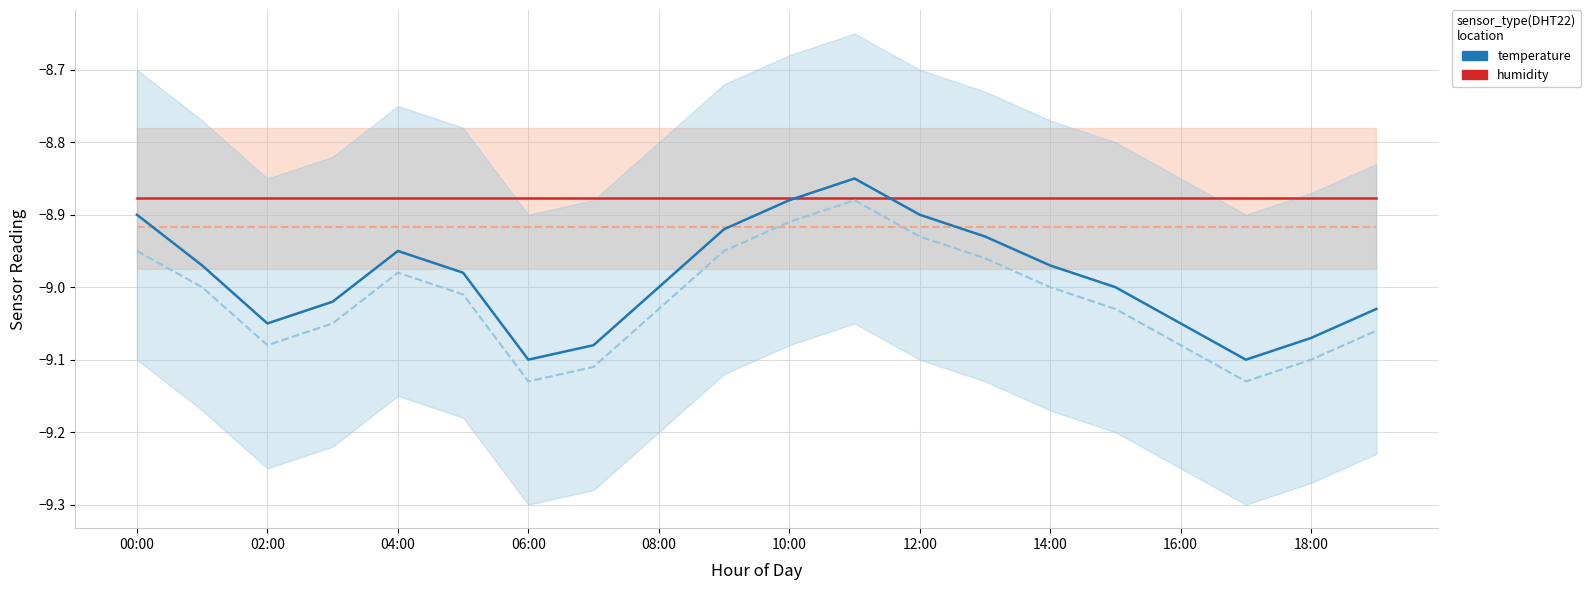

What are all the series names shown in the legend?

humidity, temperature